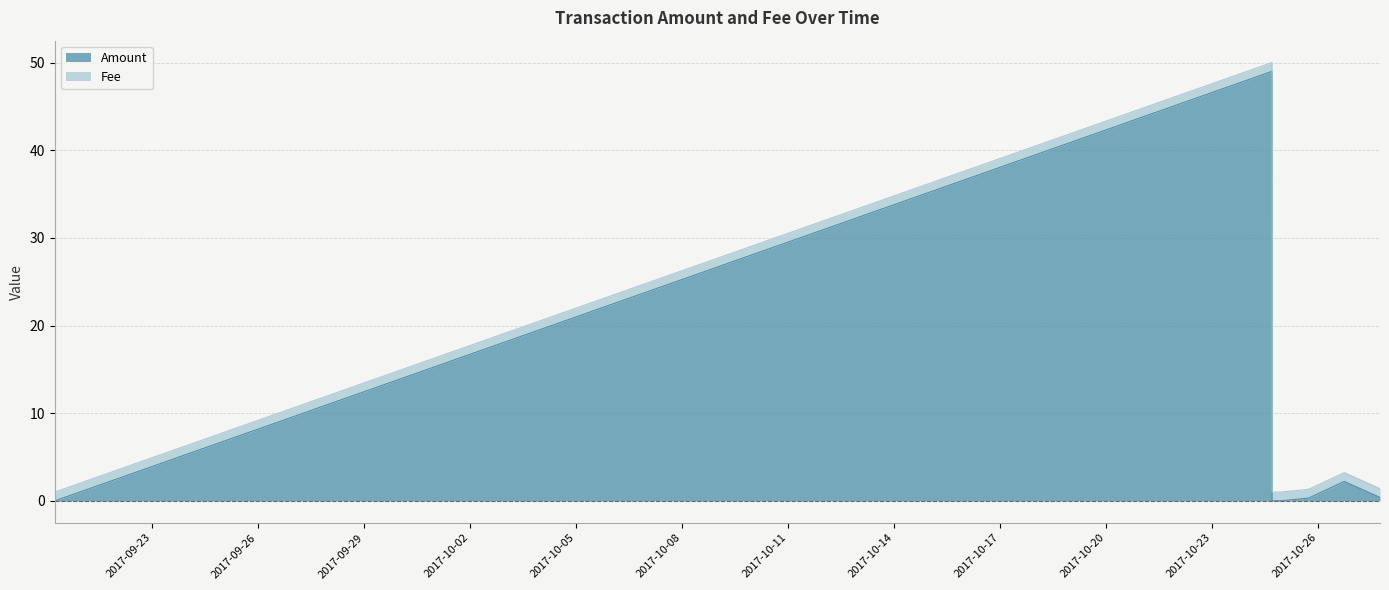

At which category does the chart reach its peak across all series?

2017-10-24 16:29:43